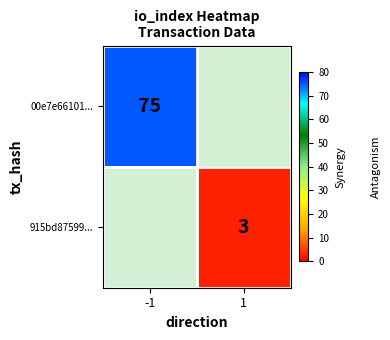

List the labels in order of 915bd87599... value, smallest first.

-1, 1